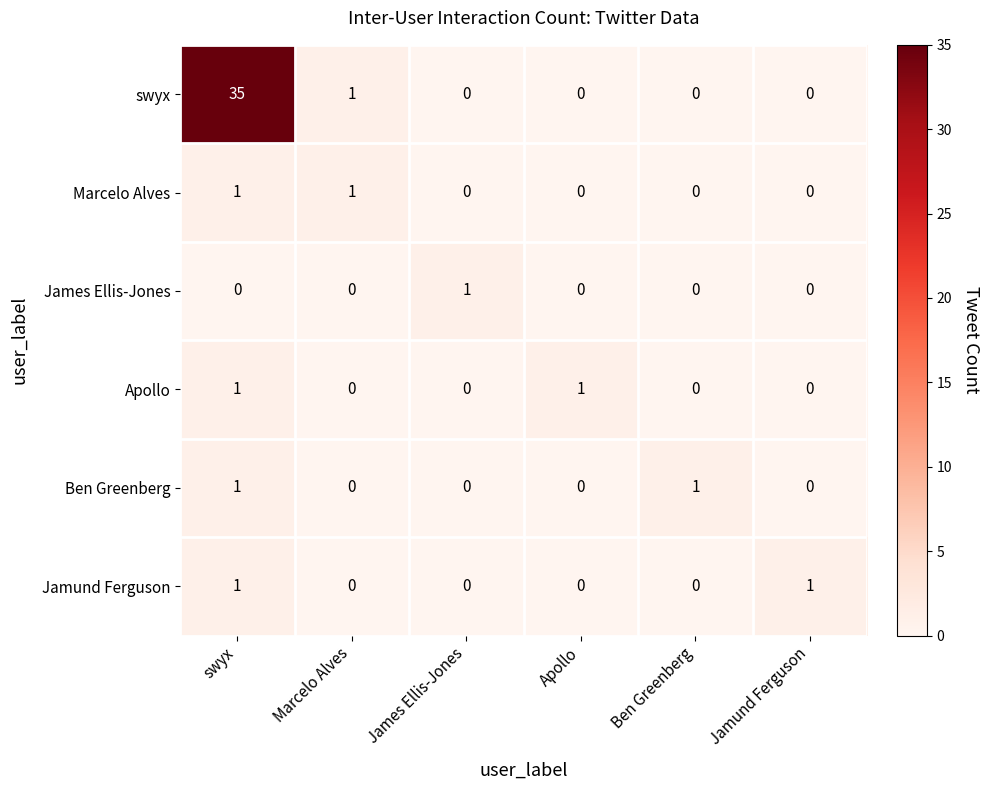

True or false: Jamund Ferguson has a value of 1 at Marcelo Alves.

False